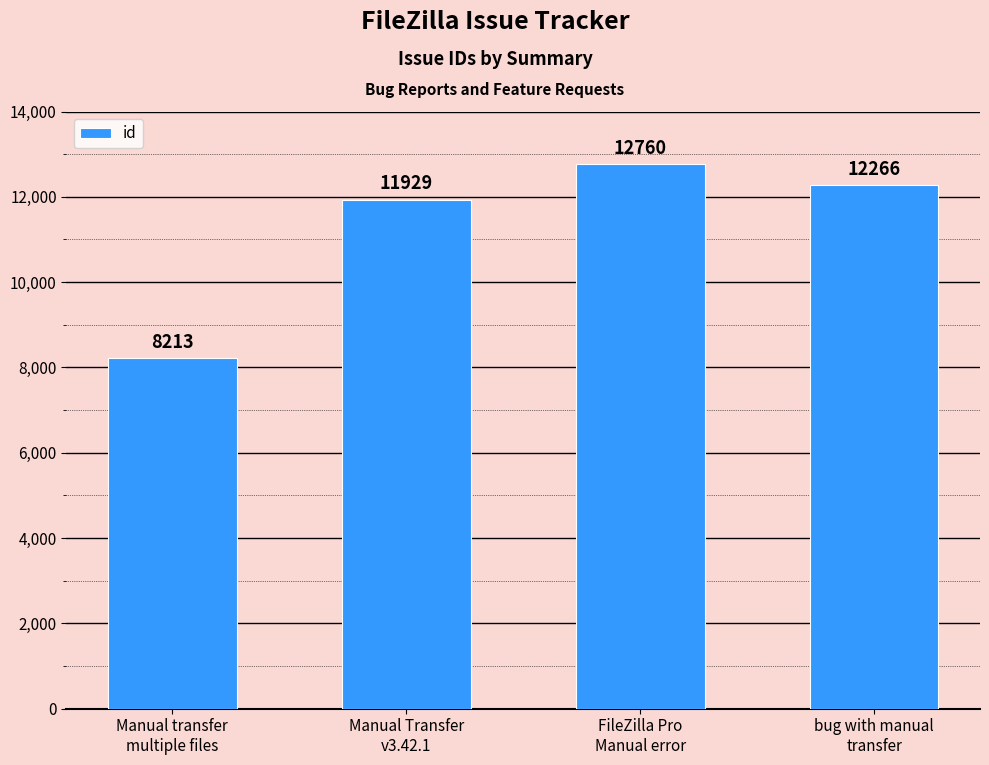

What is the sum of the values at Manual transfer
multiple files and FileZilla Pro
Manual error?

20973